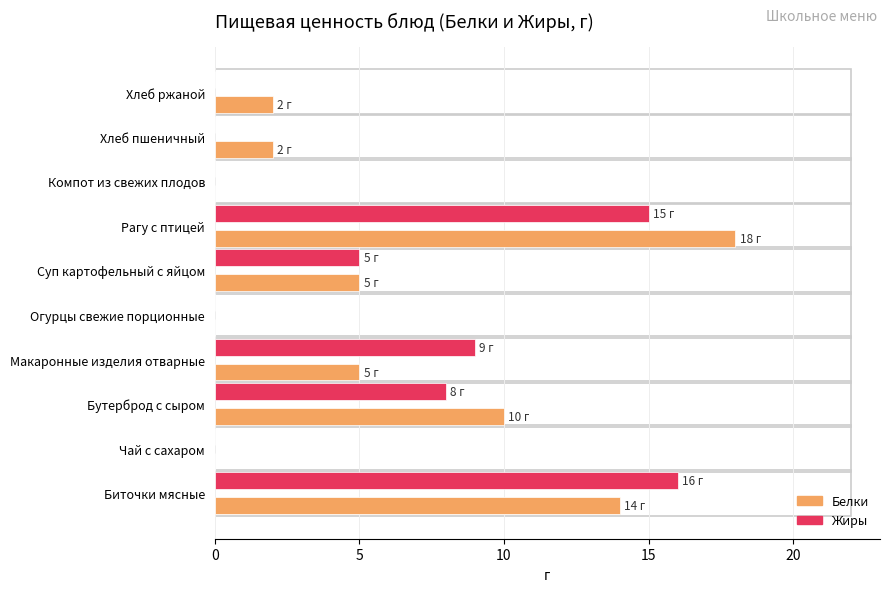

At which category is the sum across all series the highest?

Рагу с птицей